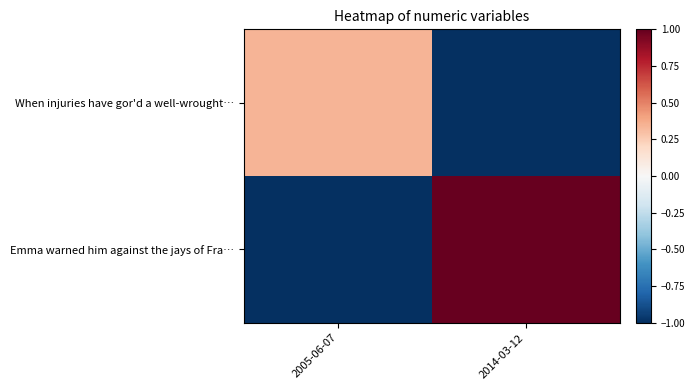

Reading left to right, what are all the values shown in this chart?

When injuries have gor'd a well-wrought…: 2005-06-07=0.3	2014-03-12=-1.0
Emma warned him against the jays of Fra…: 2005-06-07=-1.0	2014-03-12=1.0